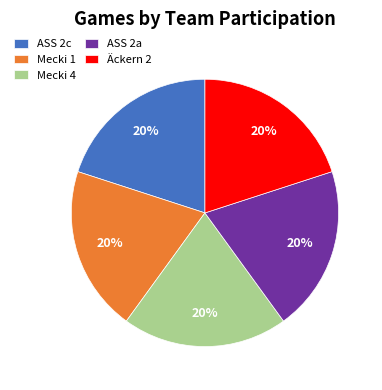

Combined, do ASS 2a and Mecki 4 account for over 50%?

No